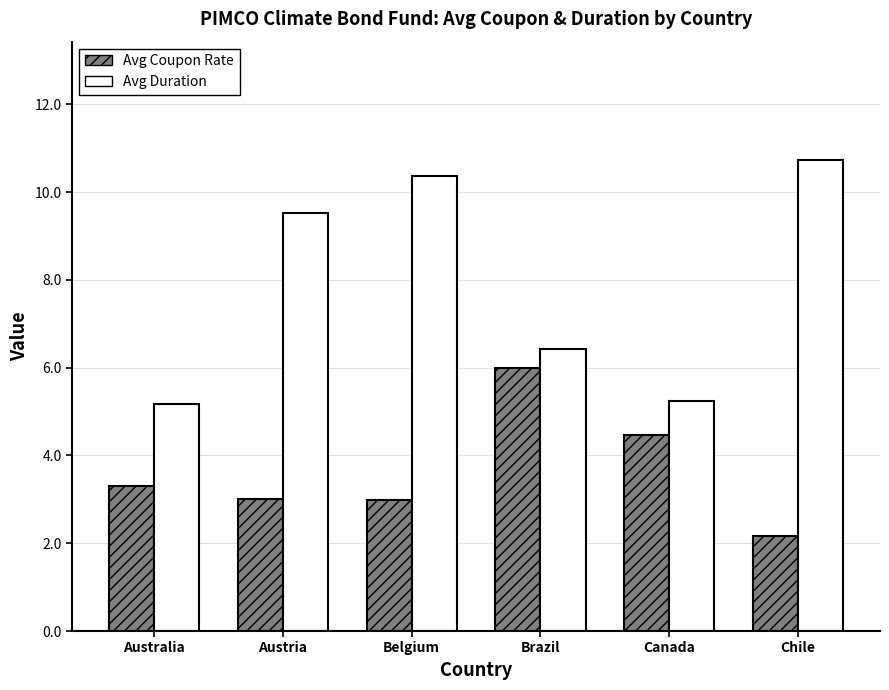

At which category is the sum across all series the highest?

Belgium